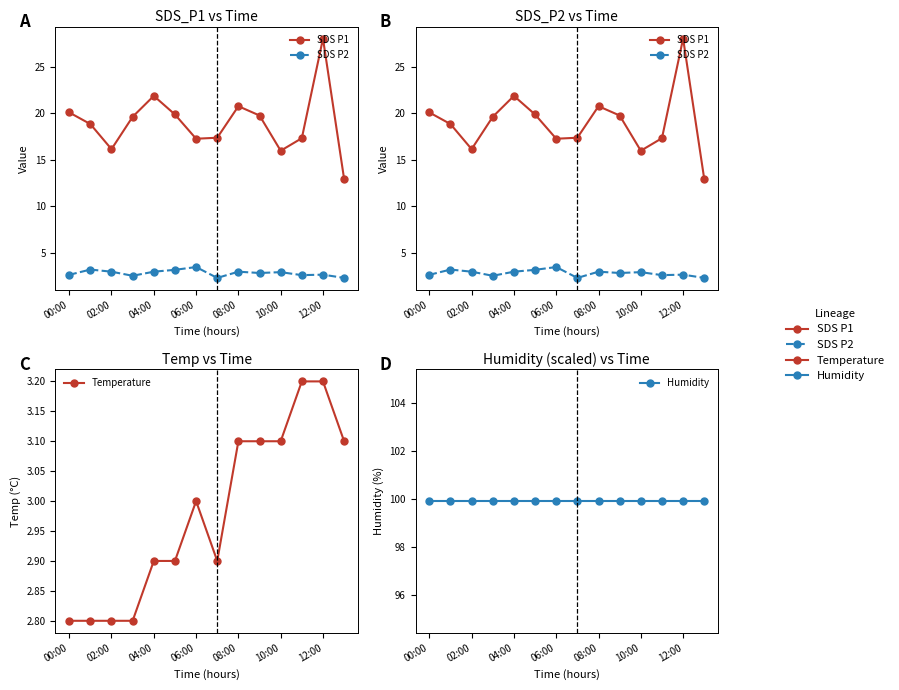

Where is SDS P2 nearest to the value 2?

7